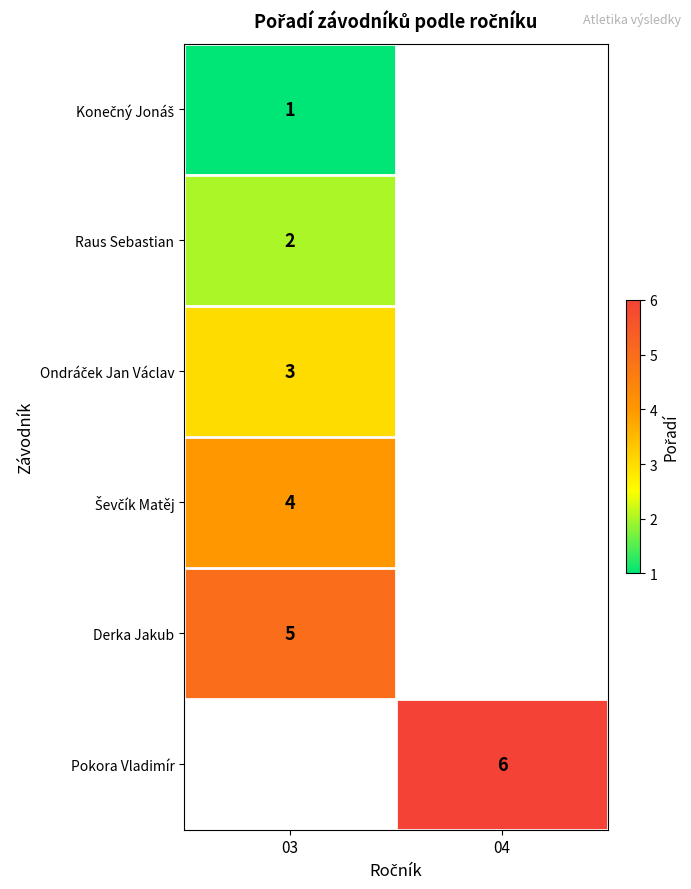

How many series are shown in this chart?

6